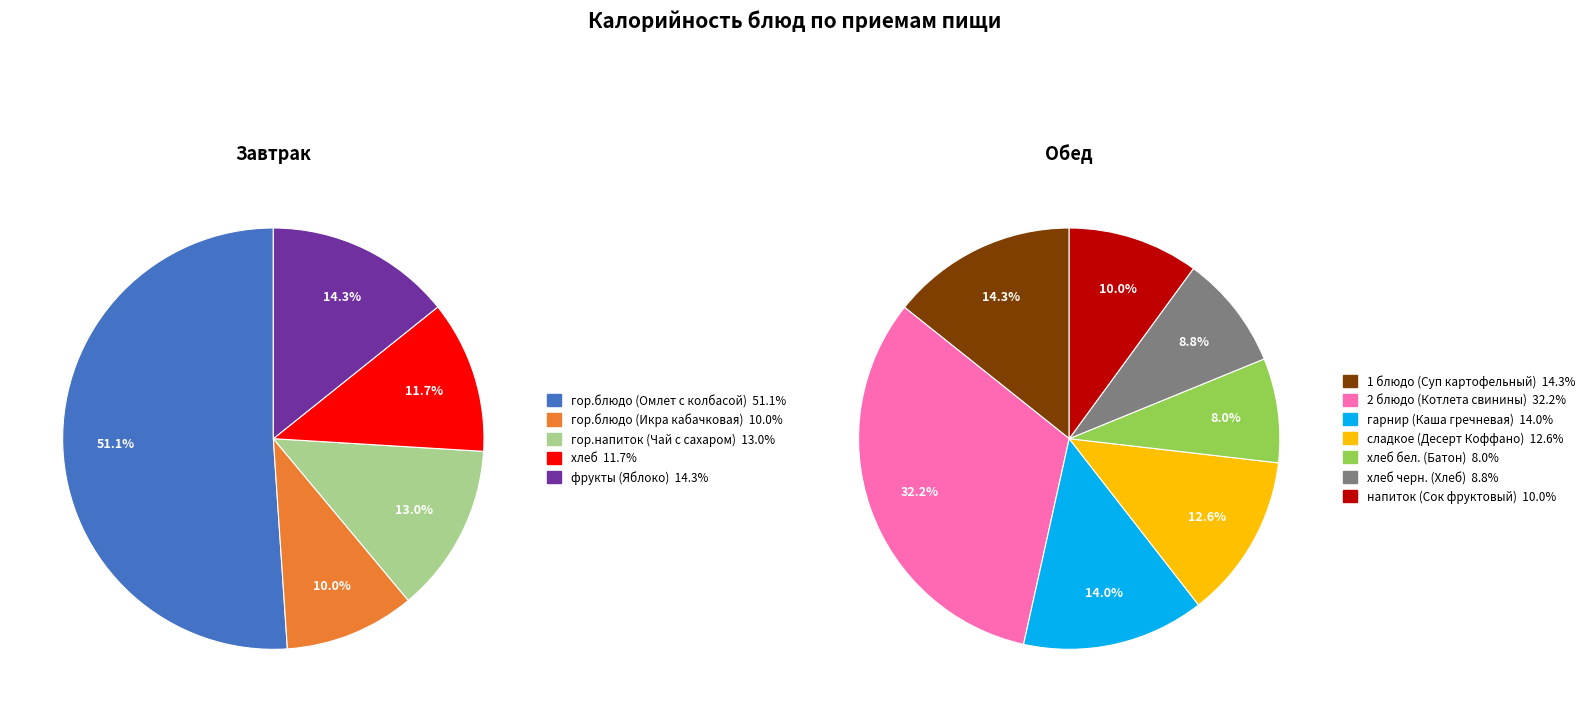

Is фрукты (Яблоко) the majority of the pie?

No